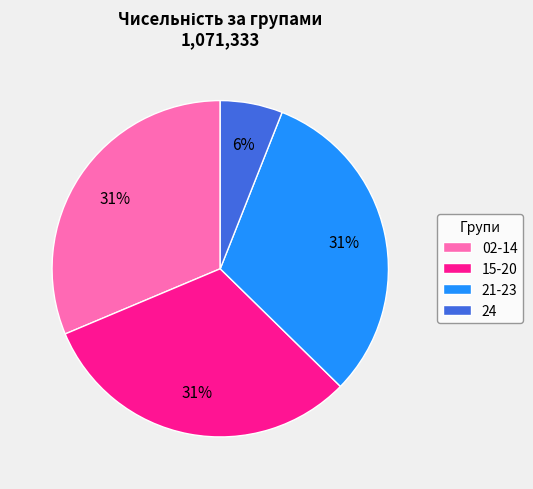

To the nearest percent, what portion does 02-14 represent?

31%